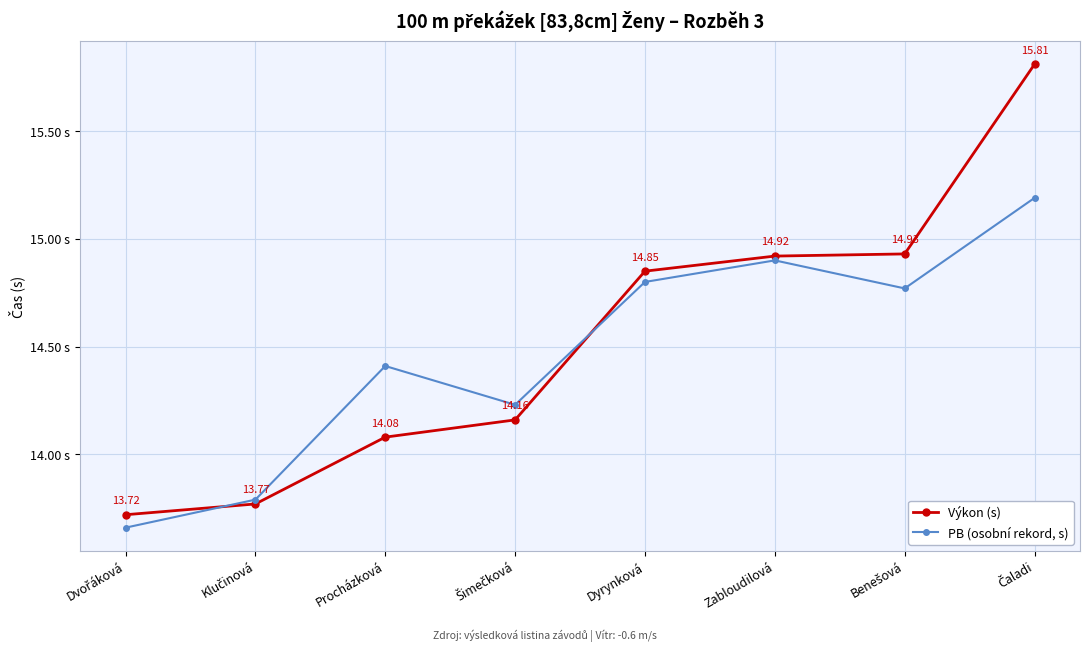

Which series has the largest total across all categories?

Výkon (s)